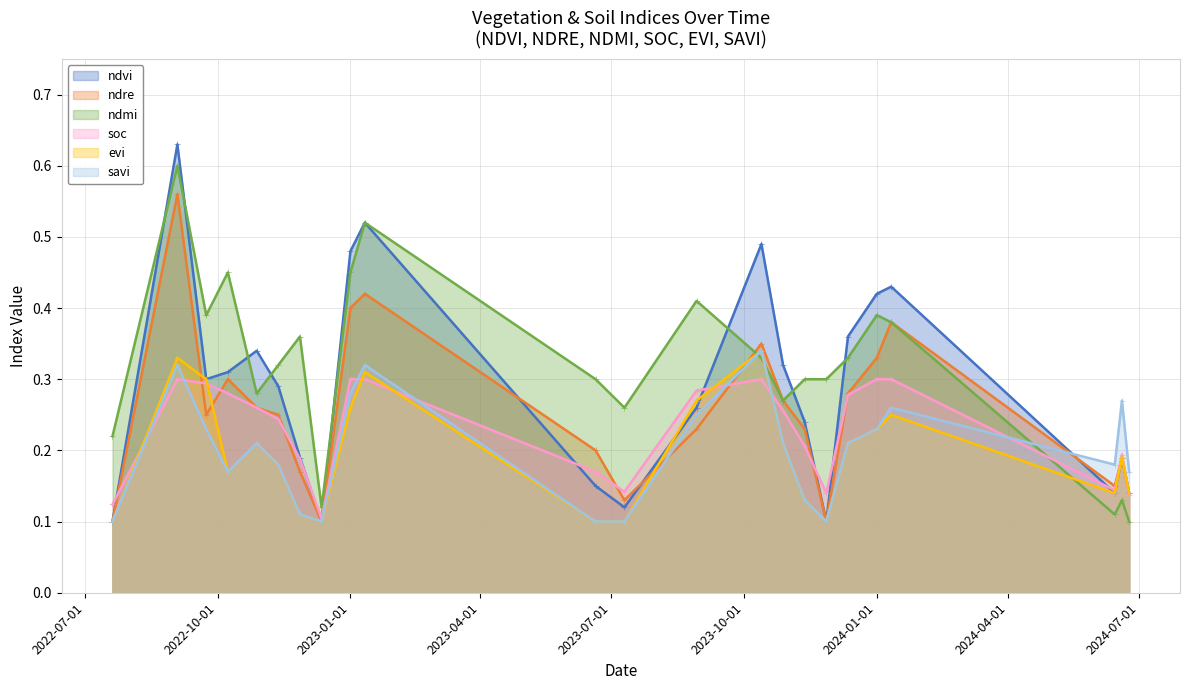

What is the average value of the ndmi series?

0.3